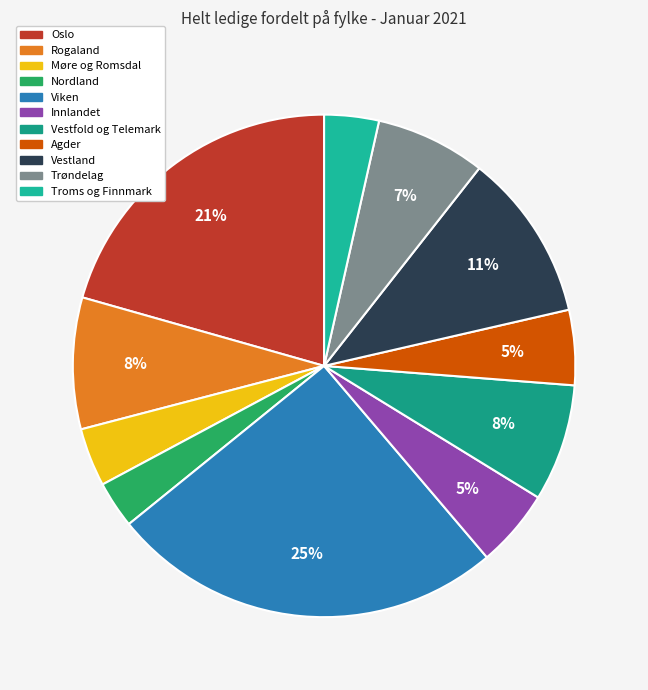

Does Rogaland account for over 50% of the chart?

No